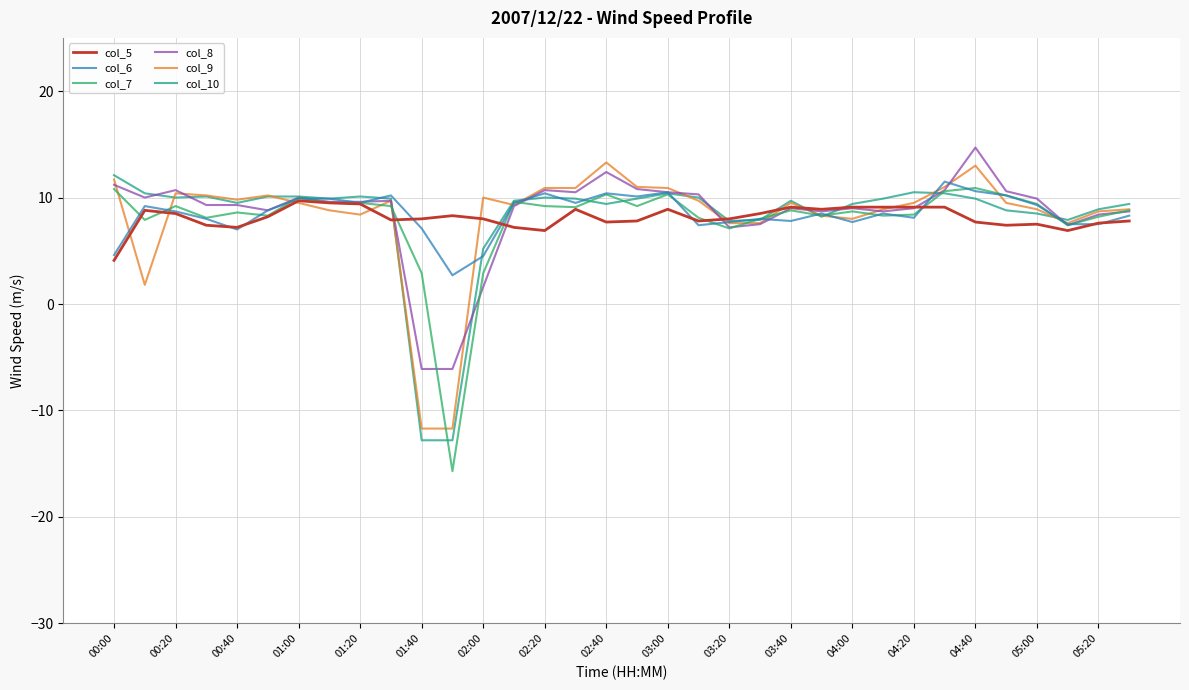

What is the lowest value of the col_9 series?

-11.7